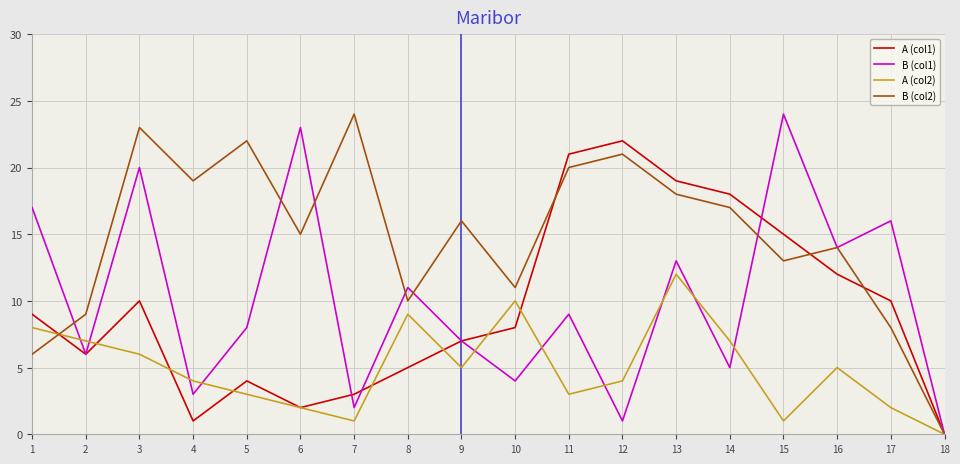

Reading right to left, extract all data points from this chart.

A (col1): 0	10	12	15	18	19	22	21	8	7	5	3	2	4	1	10	6	9
B (col1): 0	16	14	24	5	13	1	9	4	7	11	2	23	8	3	20	6	17
A (col2): 0	2	5	1	7	12	4	3	10	5	9	1	2	3	4	6	7	8
B (col2): 0	8	14	13	17	18	21	20	11	16	10	24	15	22	19	23	9	6